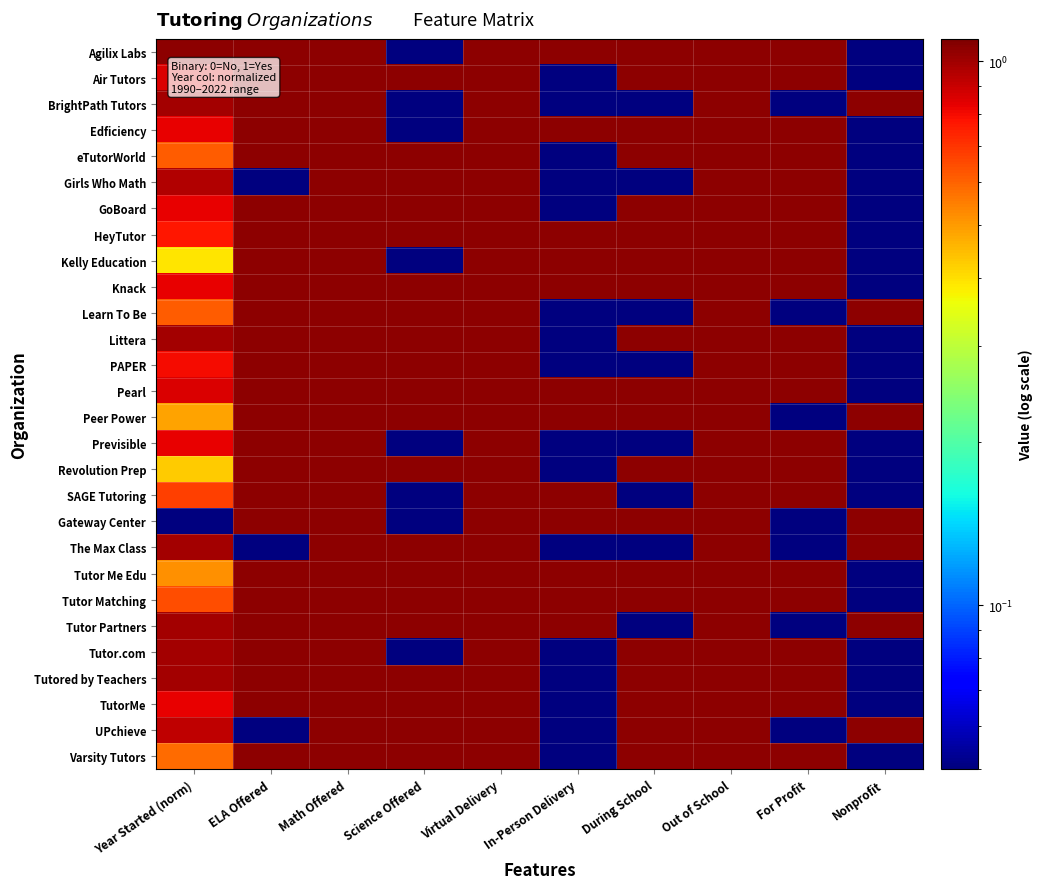

At how many categories does at least one series exceed 0?

10